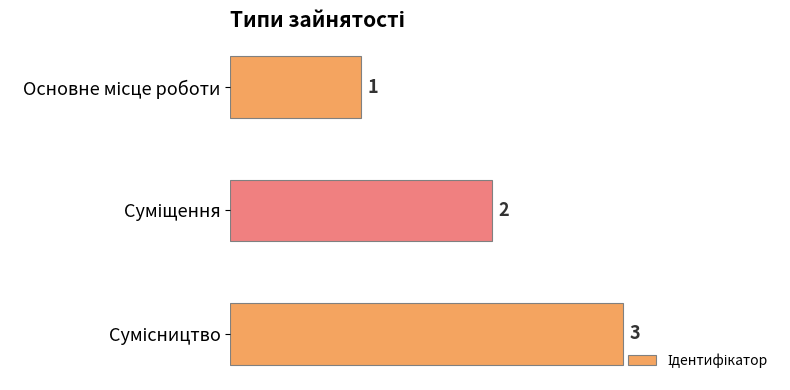

What is the sum of all values?

6